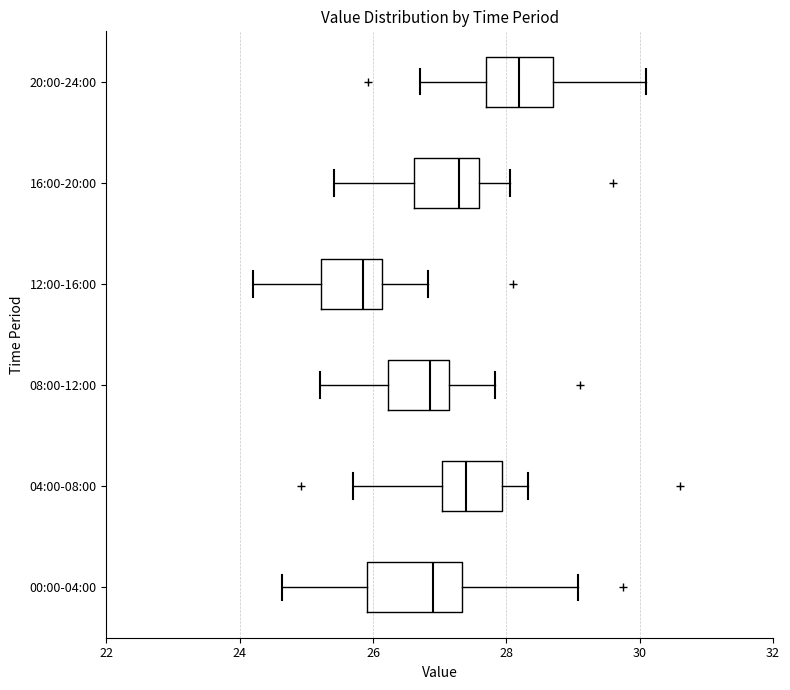

Comparing the boxes themselves (not the whiskers), which one is the widest?

00:00-04:00